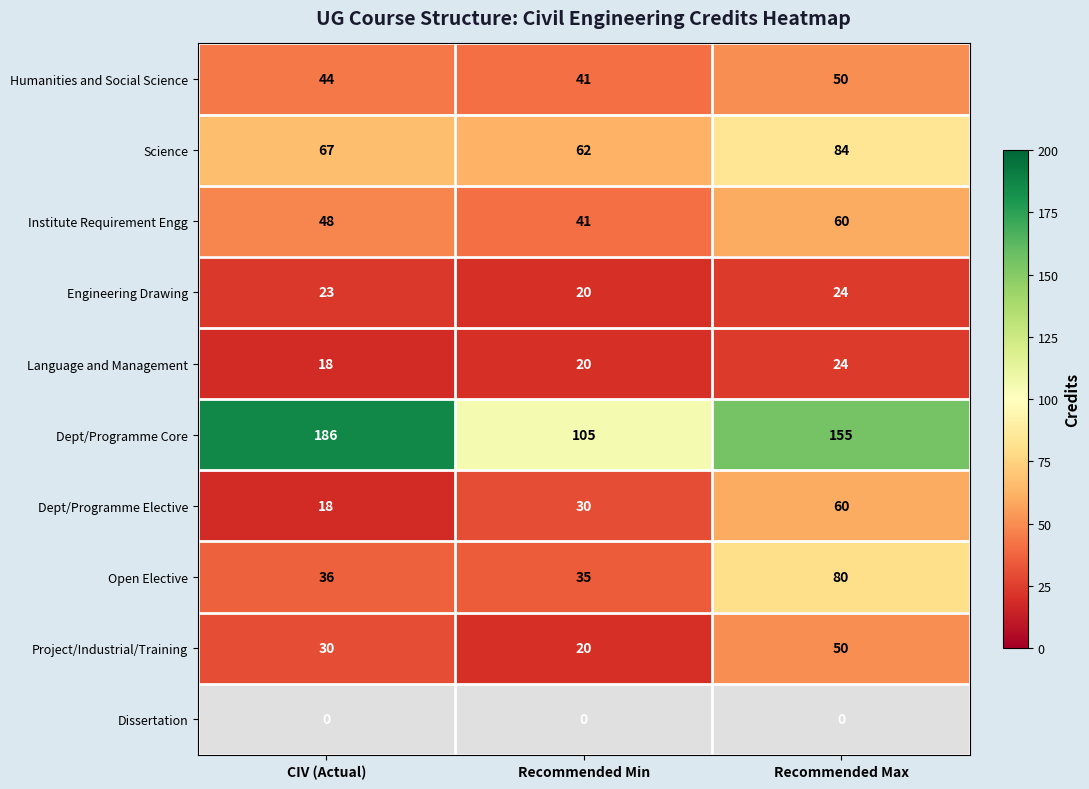

Which category has the lowest value across all series?

CIV (Actual)